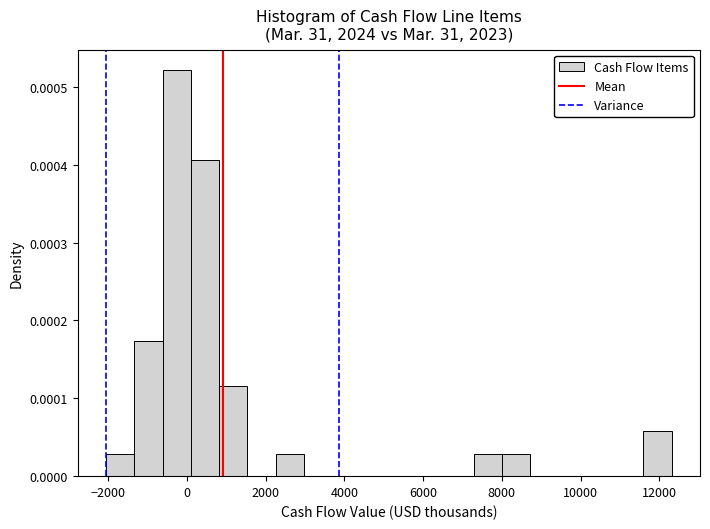

Around what value on the x-axis is the tallest bar? Give the approximate position of its centre, as read against the axis.

-200